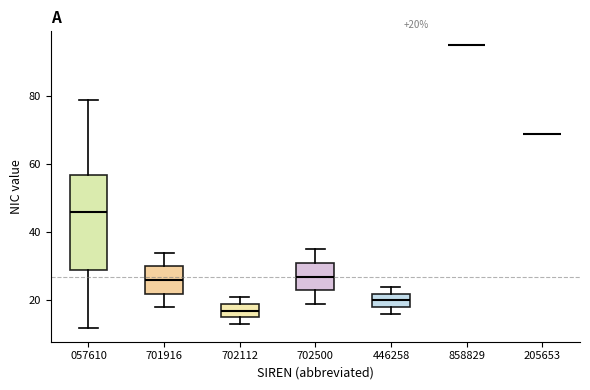

Which box is the tallest, from its lower edge to its upper edge?

057610